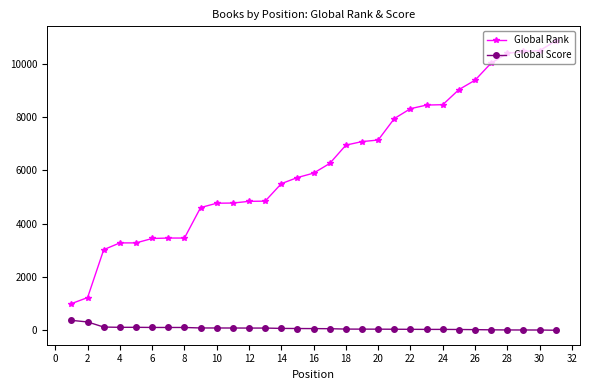

What is the maximum value for Global Rank?

10859